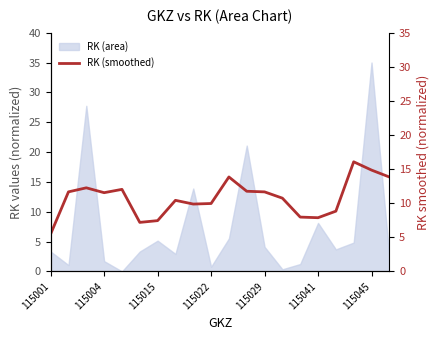

True or false: the data has more than 2 interior local peaks.

True